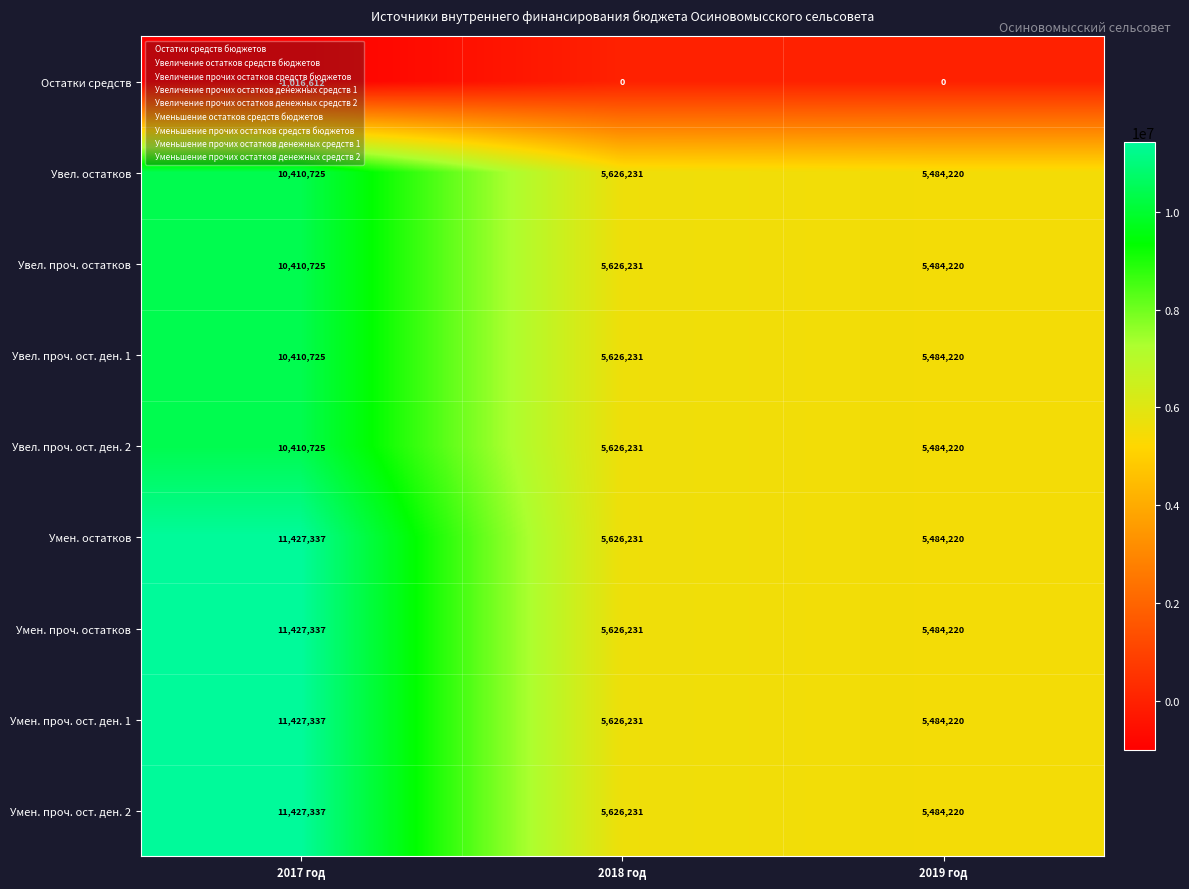

What is the greatest value displayed?

11427337